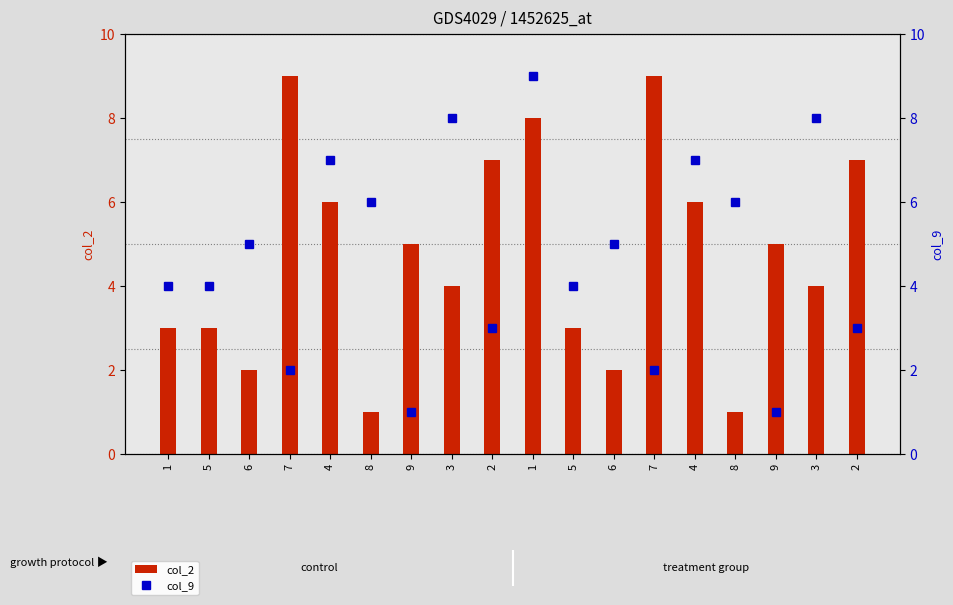

Which label corresponds to the largest value in the chart?

7